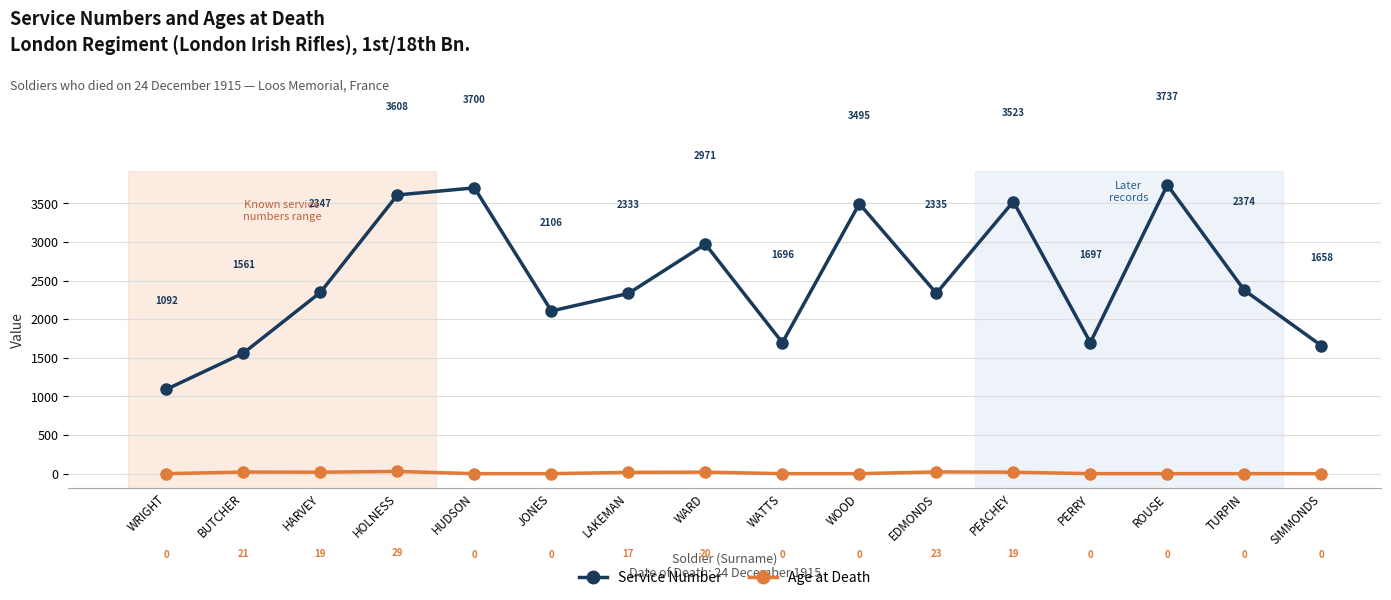

What is the label of the 6th point from the right?

EDMONDS